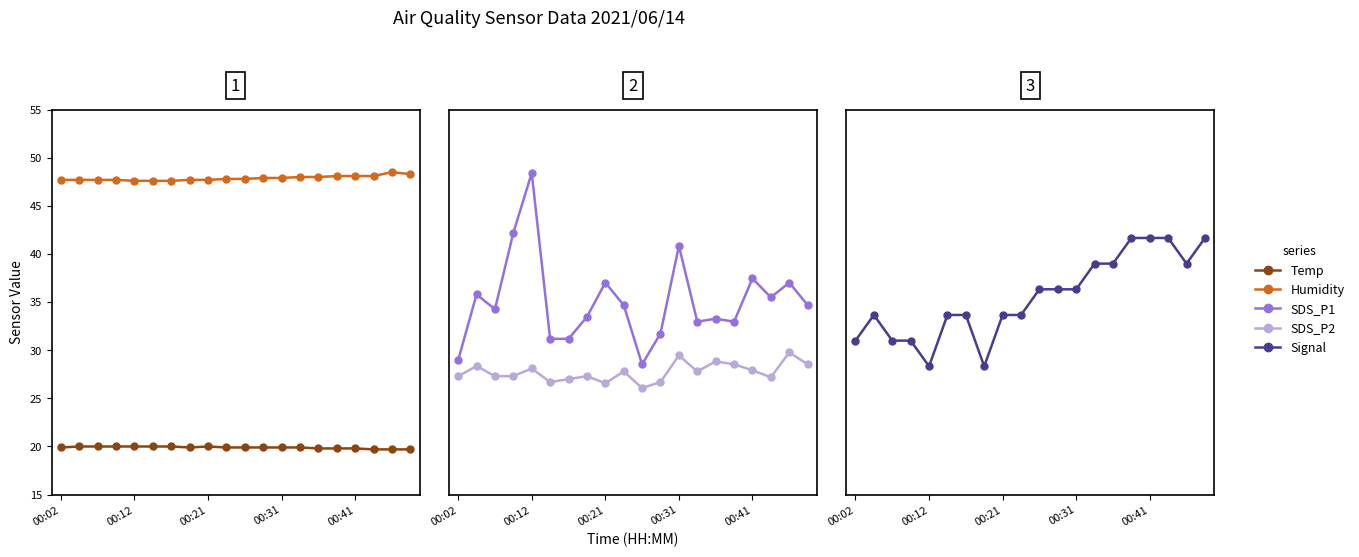

What is the sum of all SDS_P1 values?

55.4